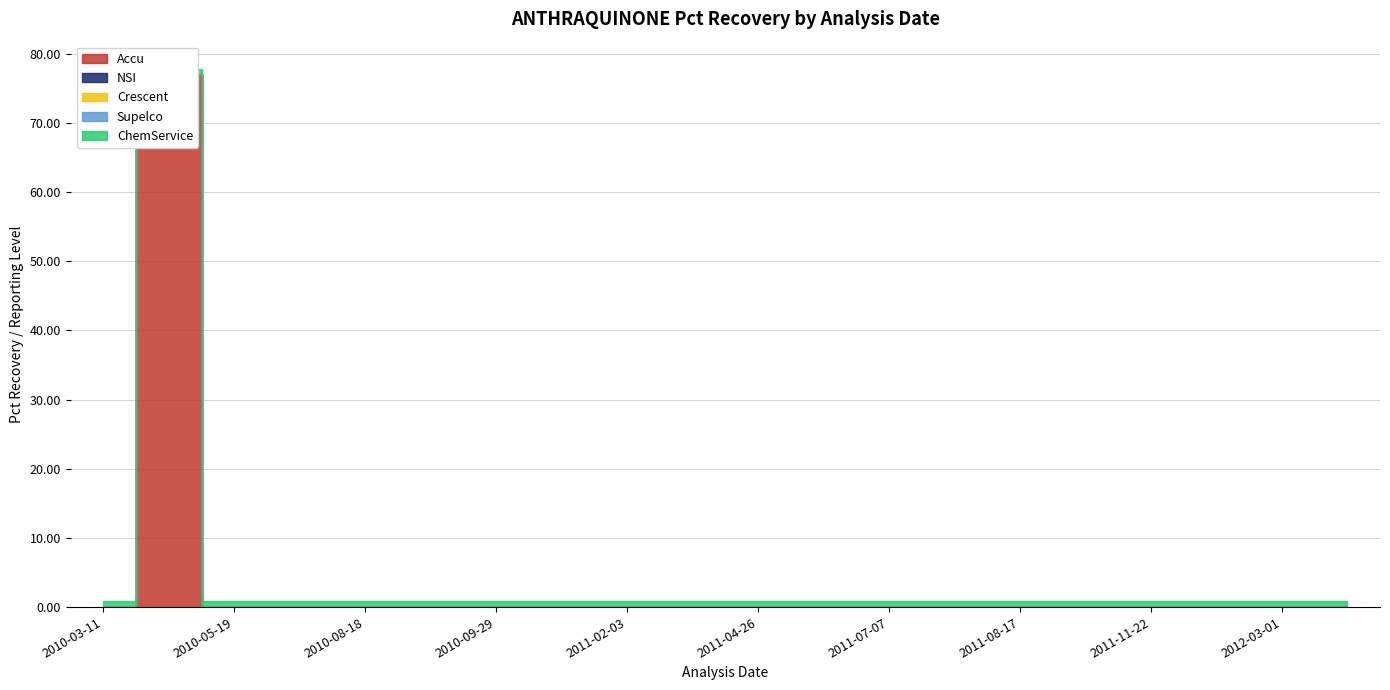

How many series are shown in this chart?

5